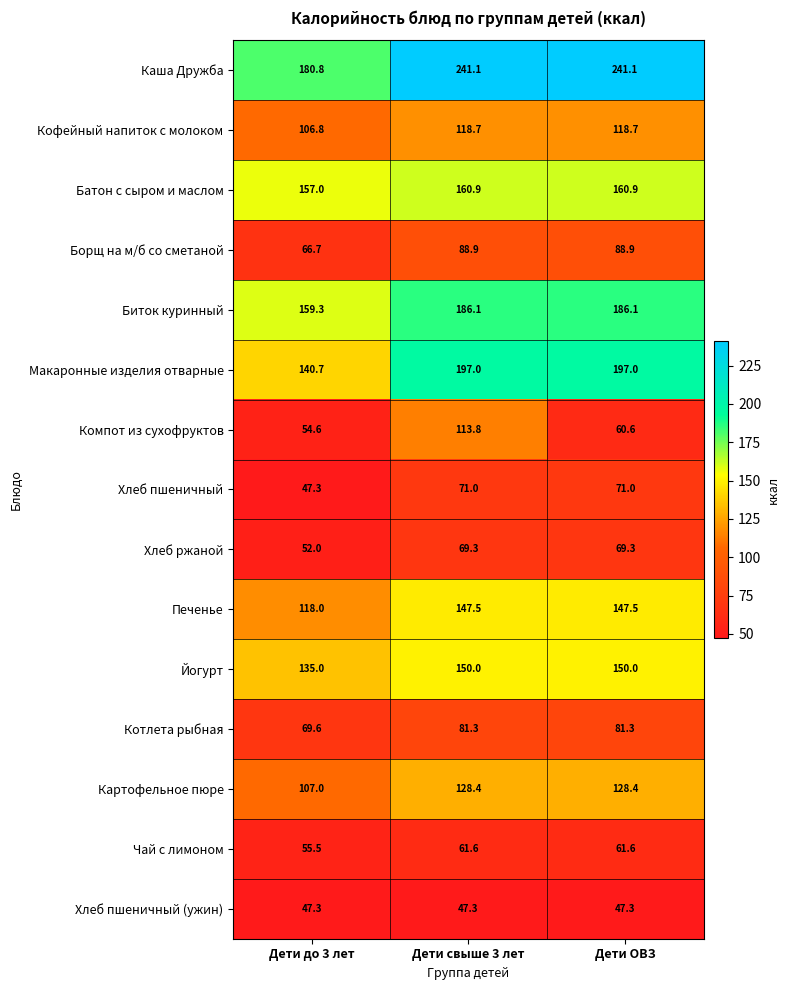

At which category is the sum across all series the highest?

Дети свыше 3 лет